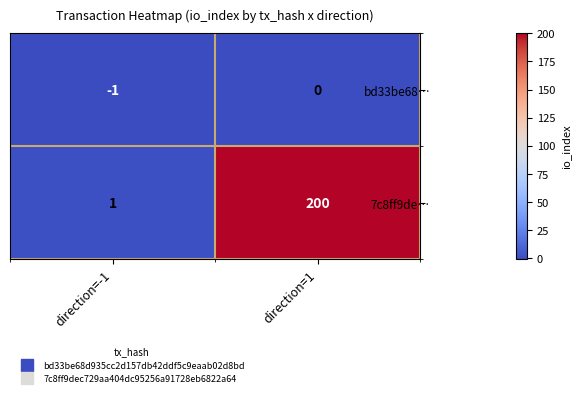

Rank the series at direction=1 from highest to lowest value.

7c8ff9de…, bd33be68…